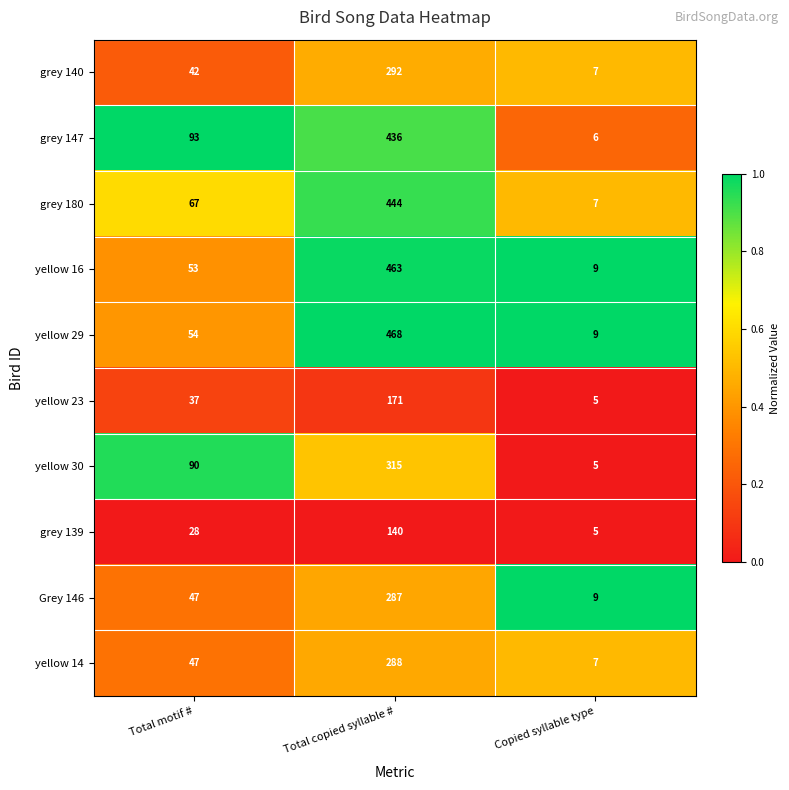

Reading left to right, transcribe all the data shown in this chart.

grey 140: 42	292	7
grey 147: 93	436	6
grey 180: 67	444	7
yellow 16: 53	463	9
yellow 29: 54	468	9
yellow 23: 37	171	5
yellow 30: 90	315	5
grey 139: 28	140	5
Grey 146: 47	287	9
yellow 14: 47	288	7